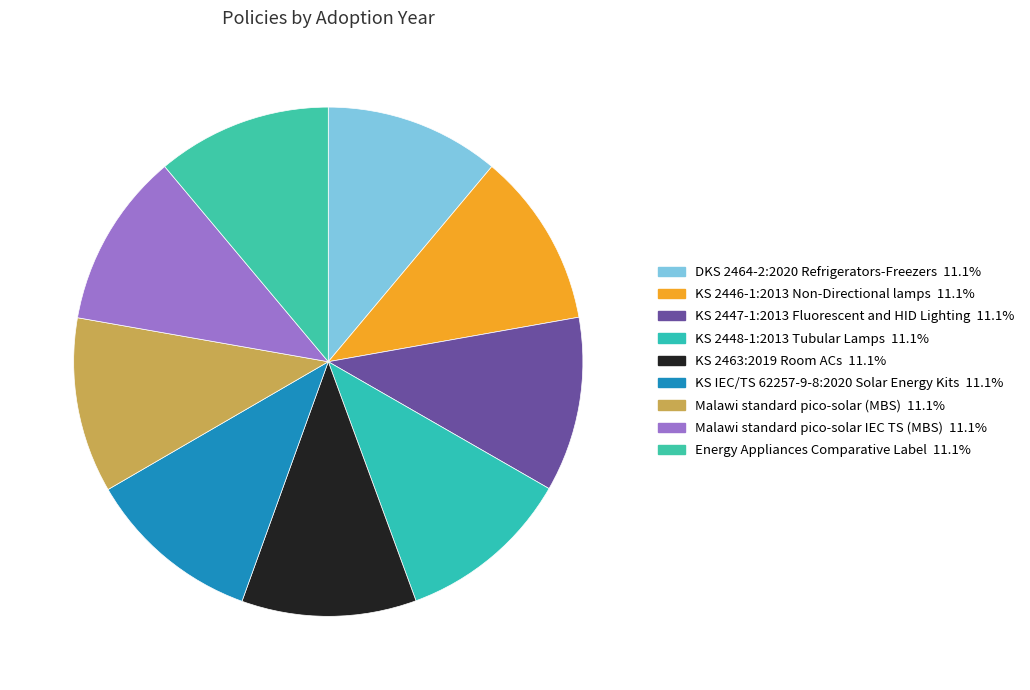

How many segments does this pie chart have?

9